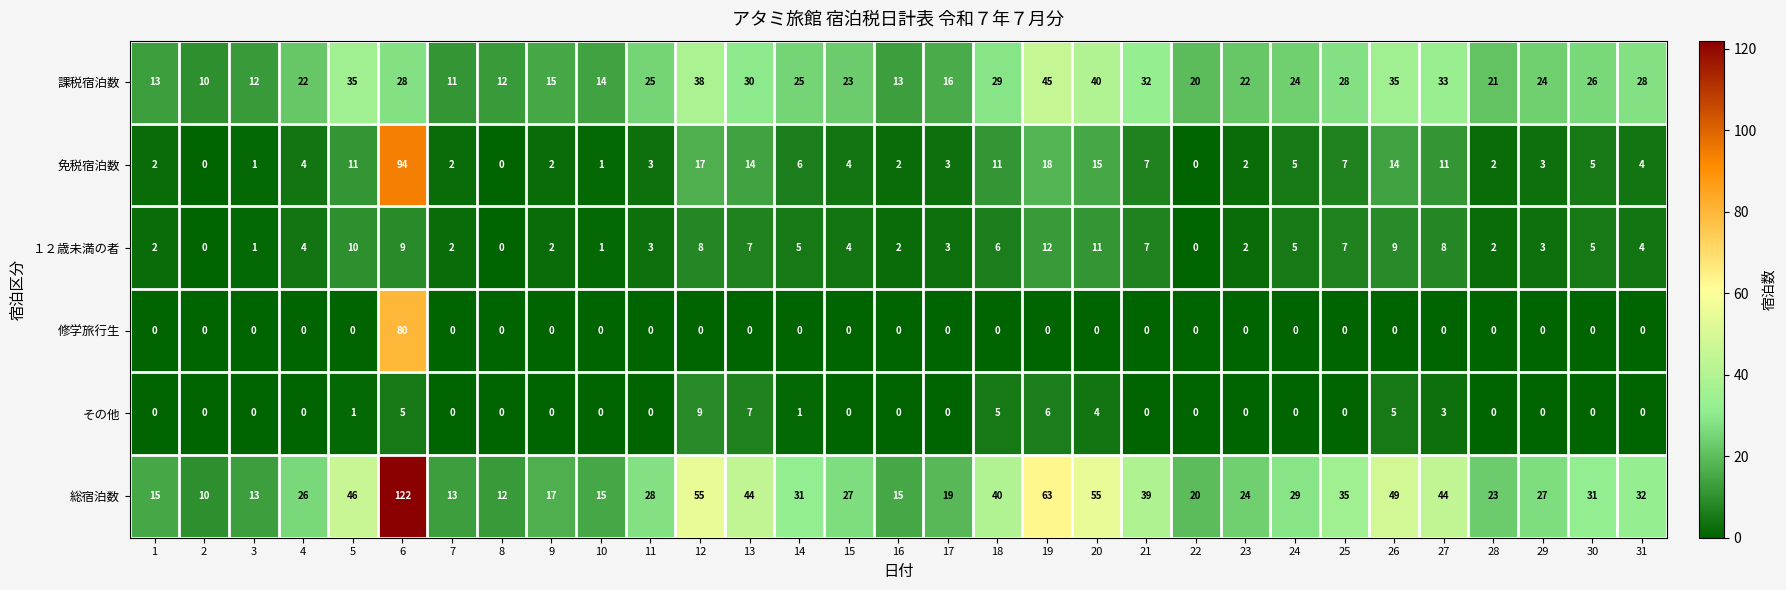

Where is その他 nearest to the value 4?

20